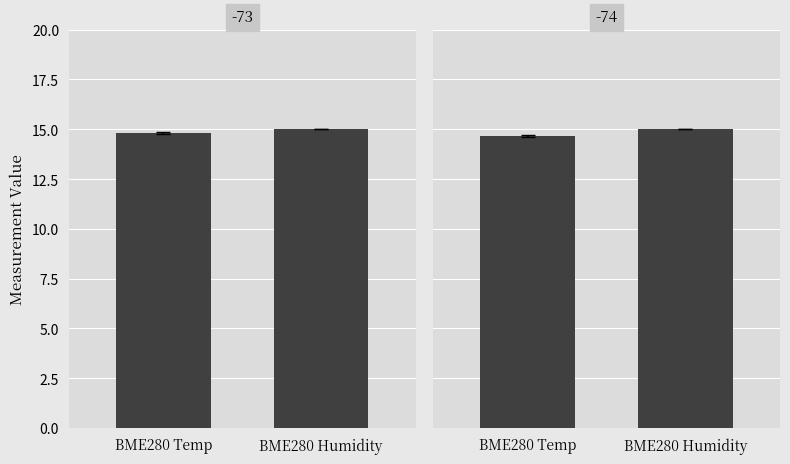

Between BME280 Humidity and BME280 Temp, which is larger?

BME280 Humidity